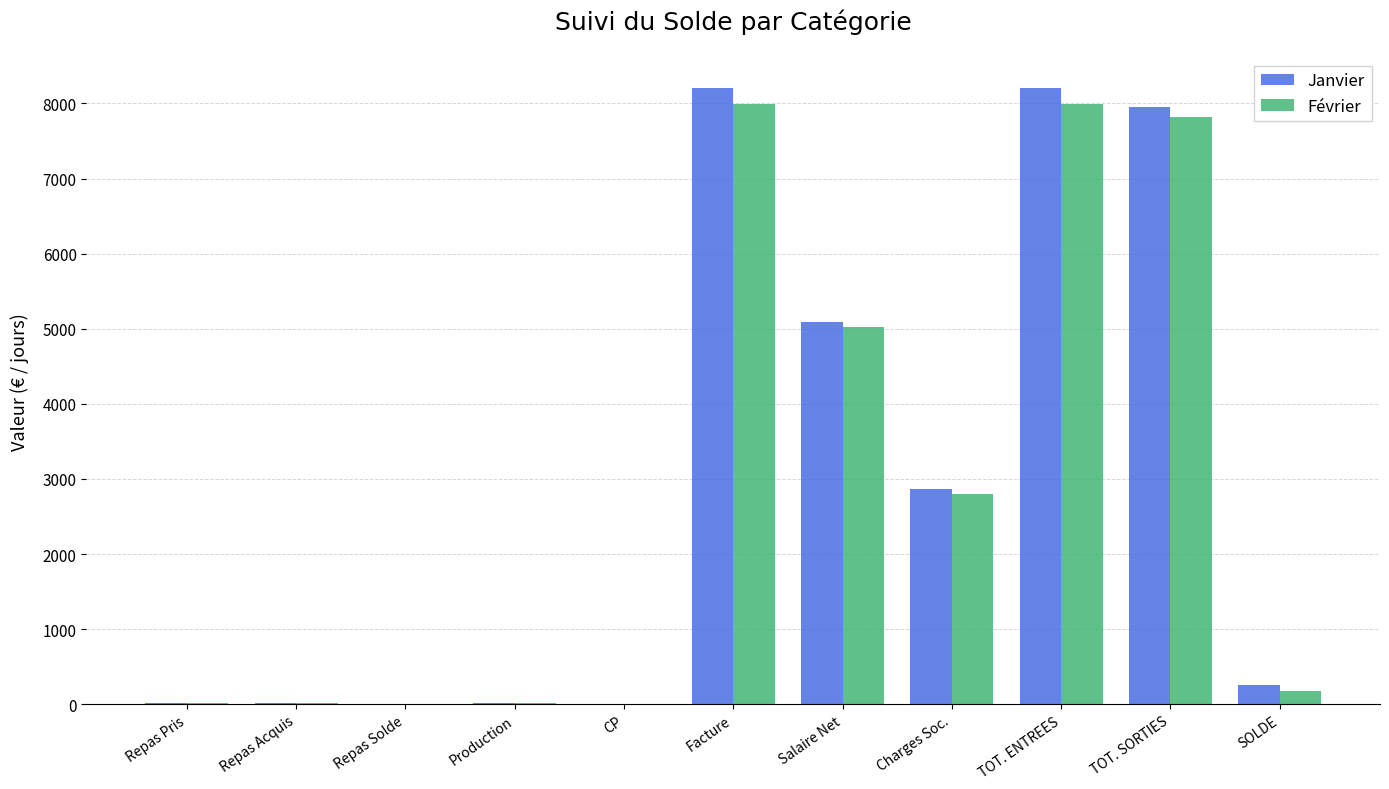

What are all the series names shown in the legend?

Janvier, Février